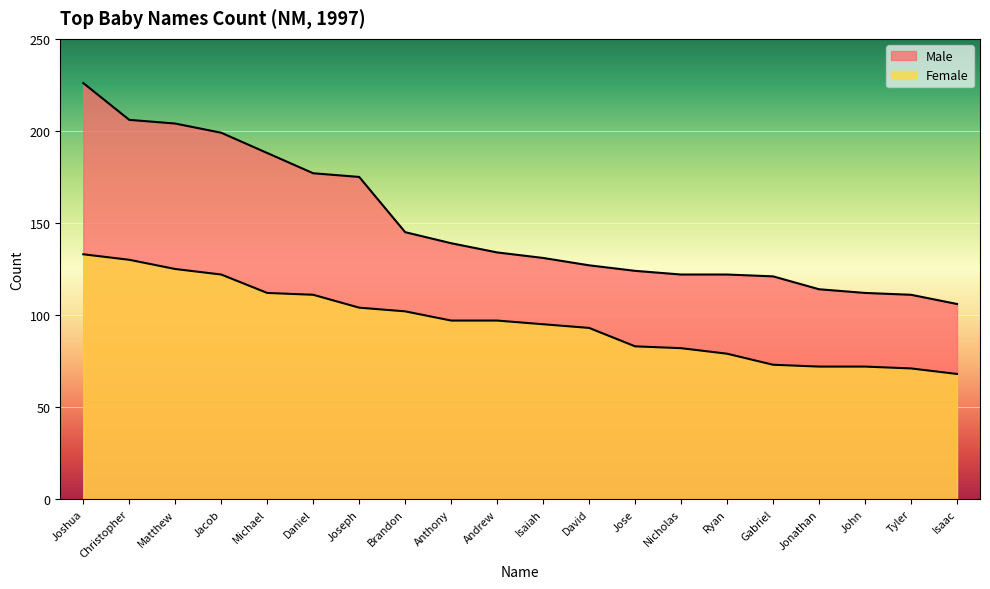

Rank the series by their average value, from lowest to highest.

Female, Male